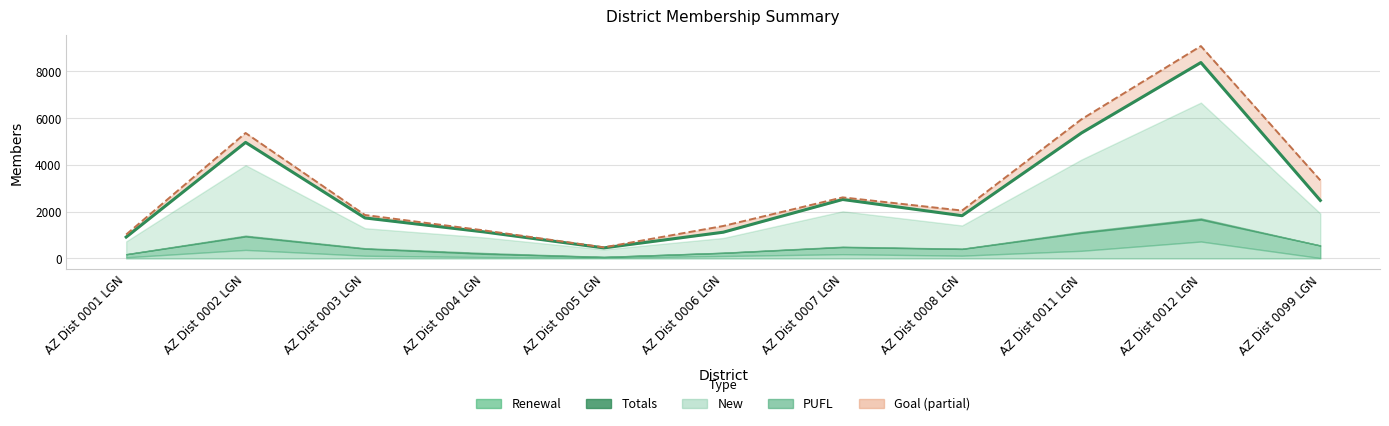

Does the chart have visible grid lines?

Yes